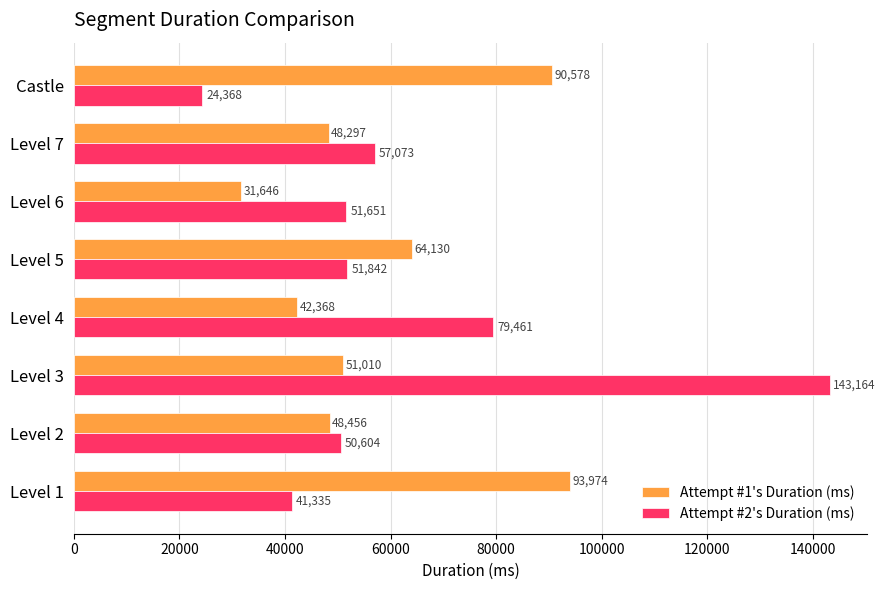

Which series has the largest total across all categories?

Attempt #2's Duration (ms)